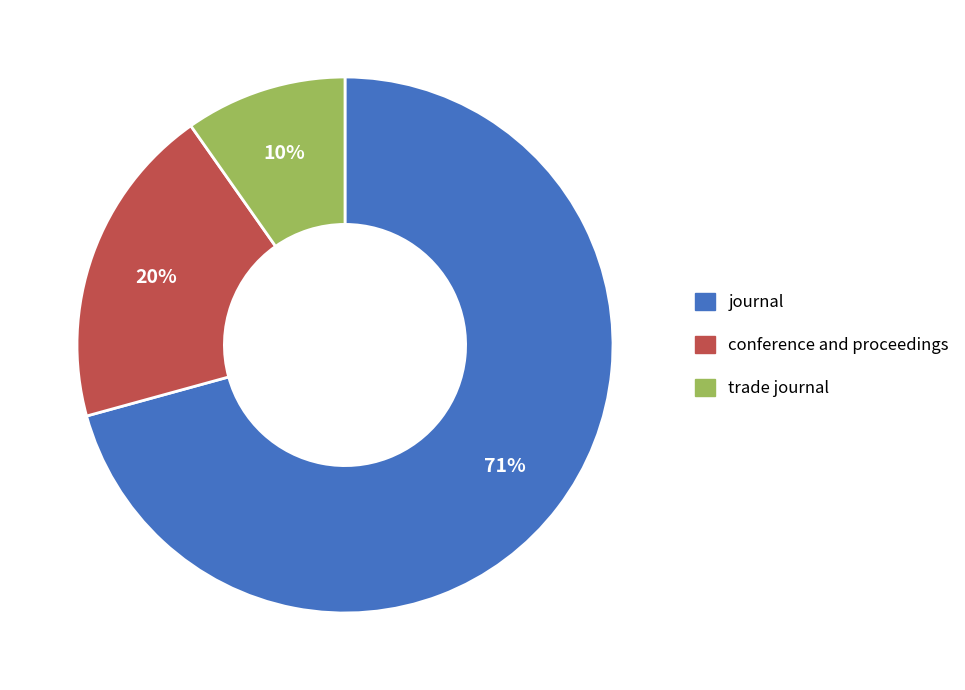

How many segments does this pie chart have?

3